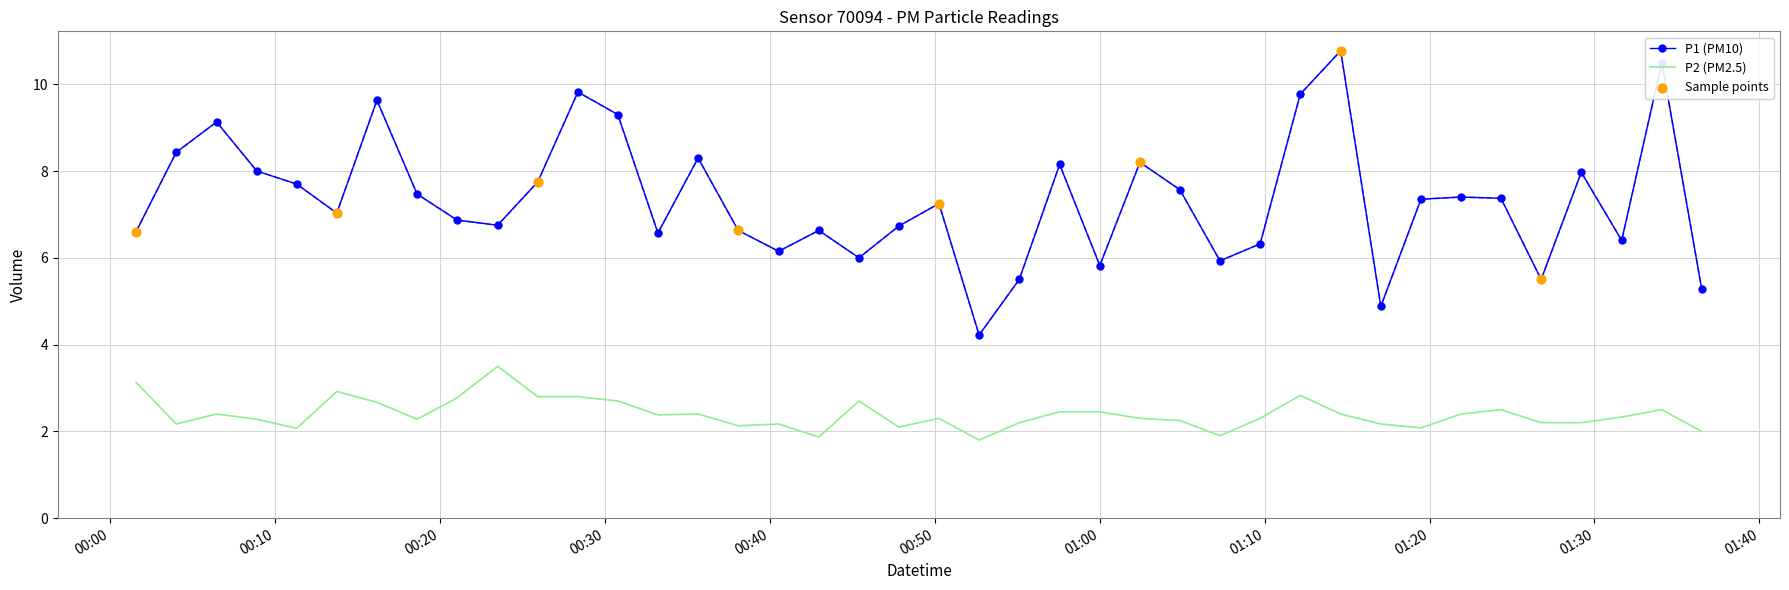

Which series has the largest range (max minus min)?

P1 (PM10)